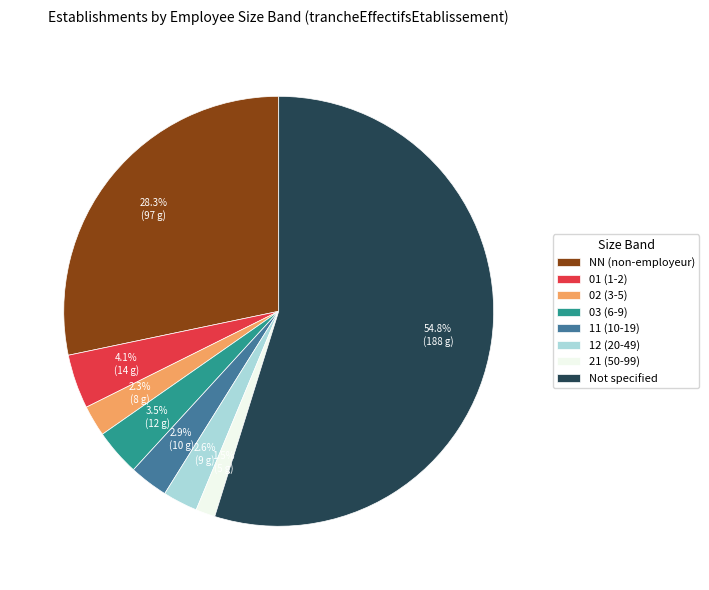

Which slice is the smallest?

21 (50-99)